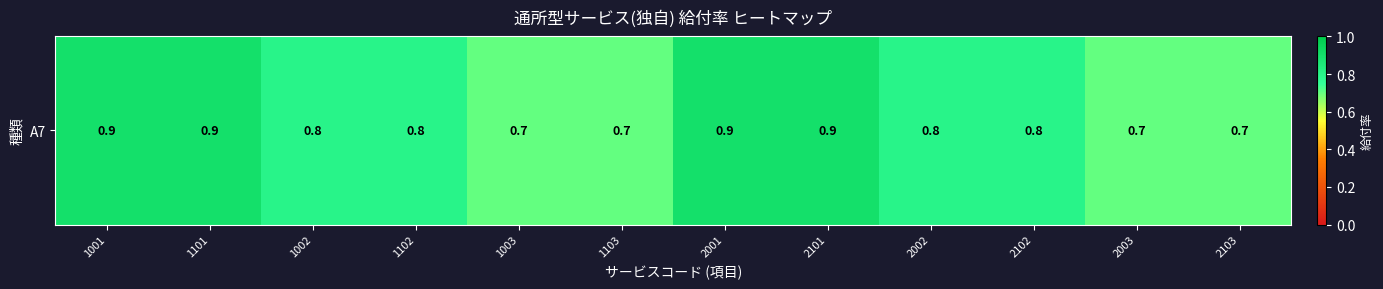

Reading left to right, extract all data points from this chart.

0.9	0.9	0.8	0.8	0.7	0.7	0.9	0.9	0.8	0.8	0.7	0.7